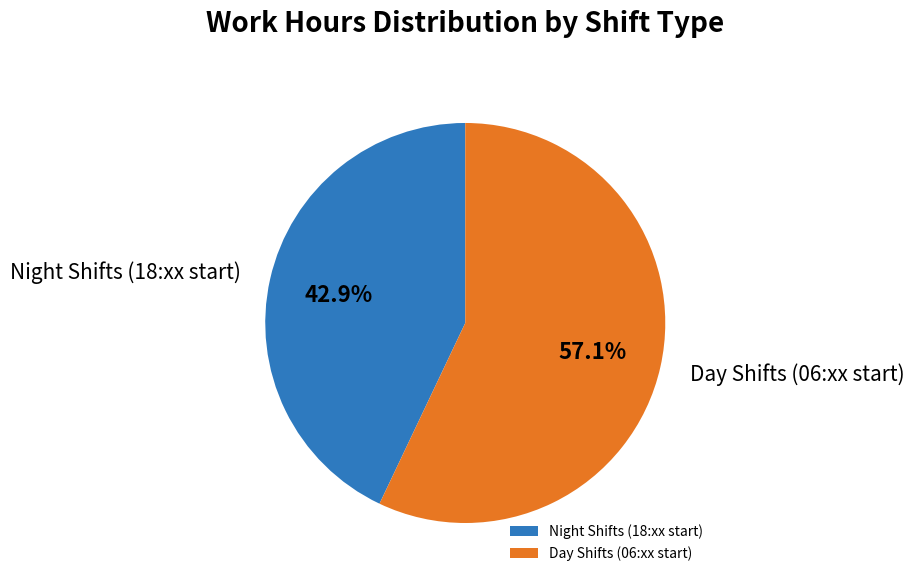

What percentage is NOT represented by Day Shifts (06:xx start)?

42.9%